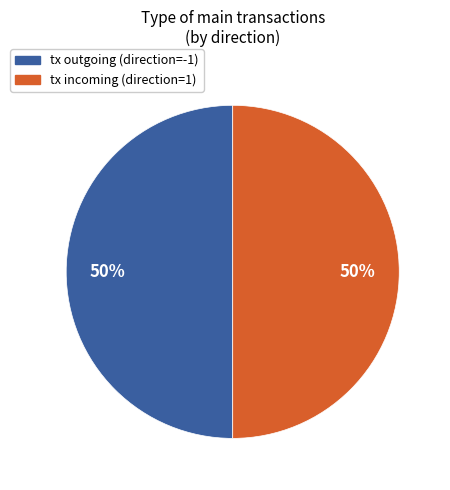

To the nearest percent, what is the average slice percentage?

50%